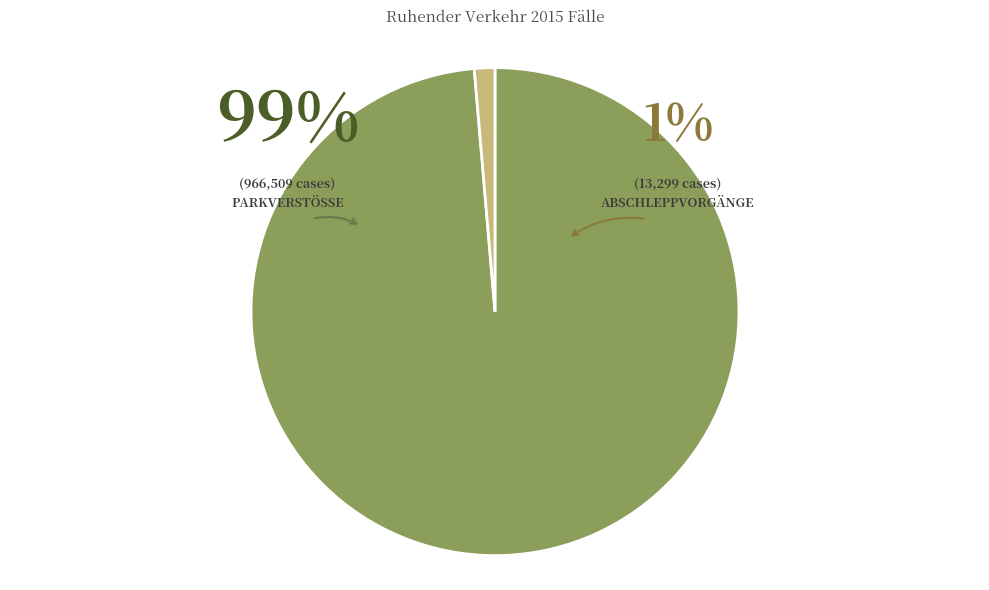

Does Parkverstöße account for over 50% of the chart?

Yes